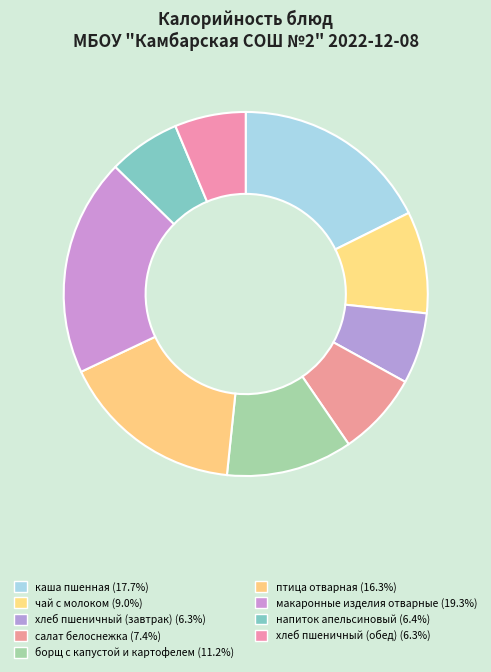

Is the sum of напиток апельсиновый and хлеб пшеничный (завтрак) greater than half?

No